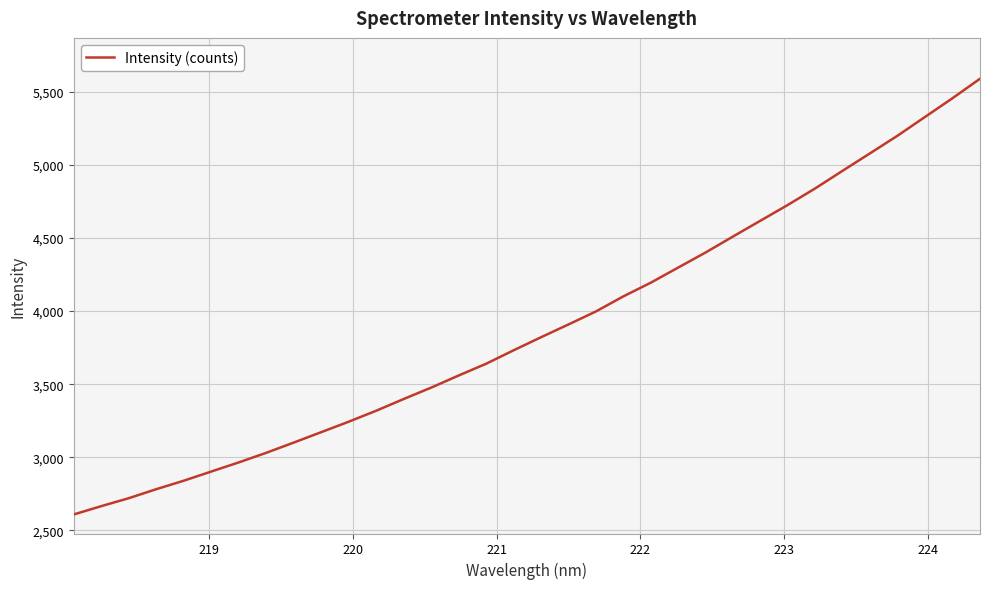

What is the difference between the maximum and minimum values?

2982.1